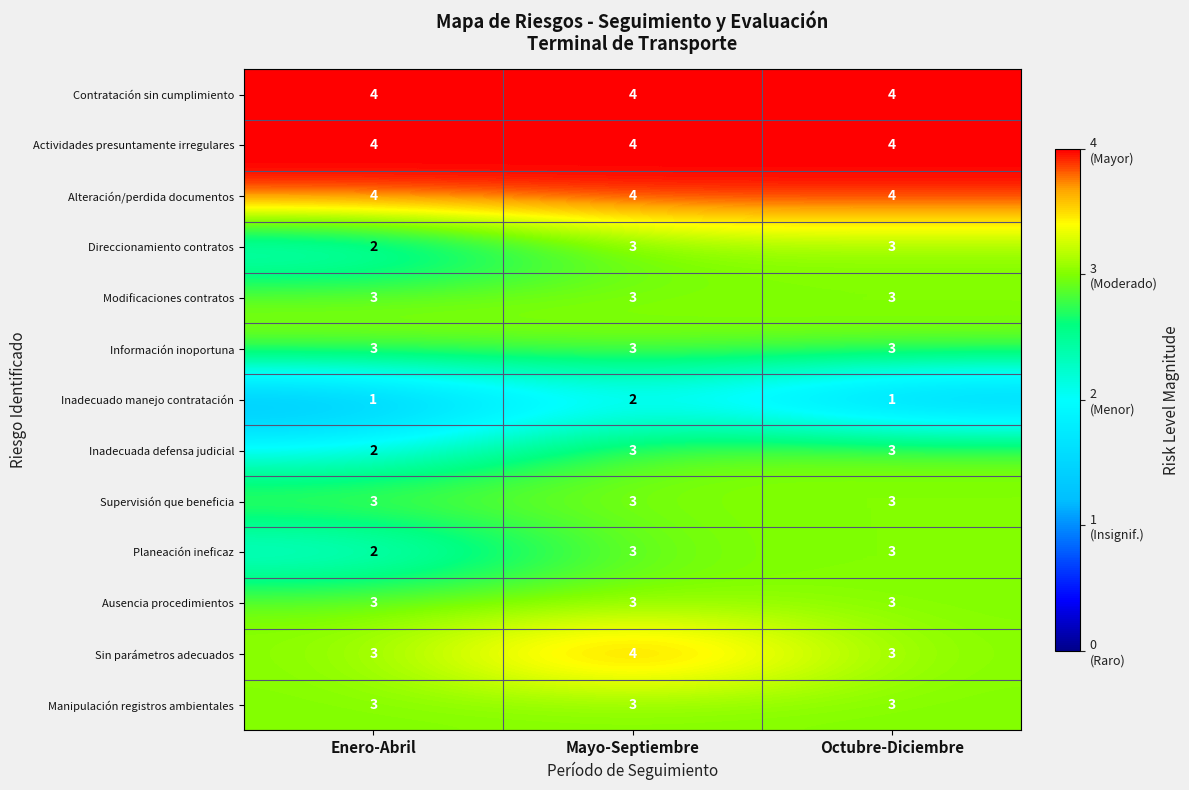

What is the maximum value for Sin parámetros adecuados?

4